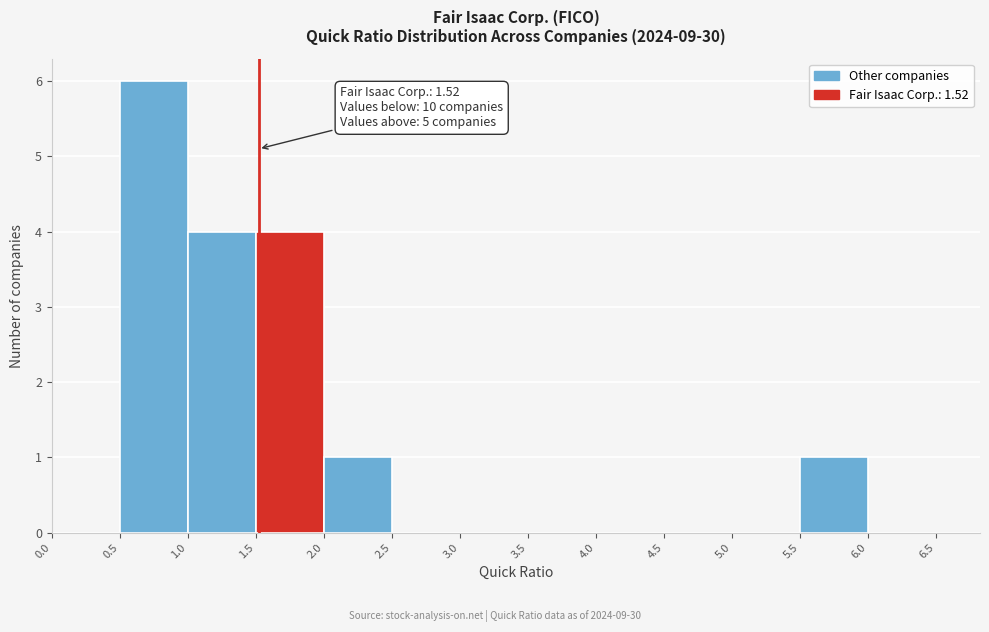

Which range on the x-axis has the tallest bar?

0.5 to 1.0